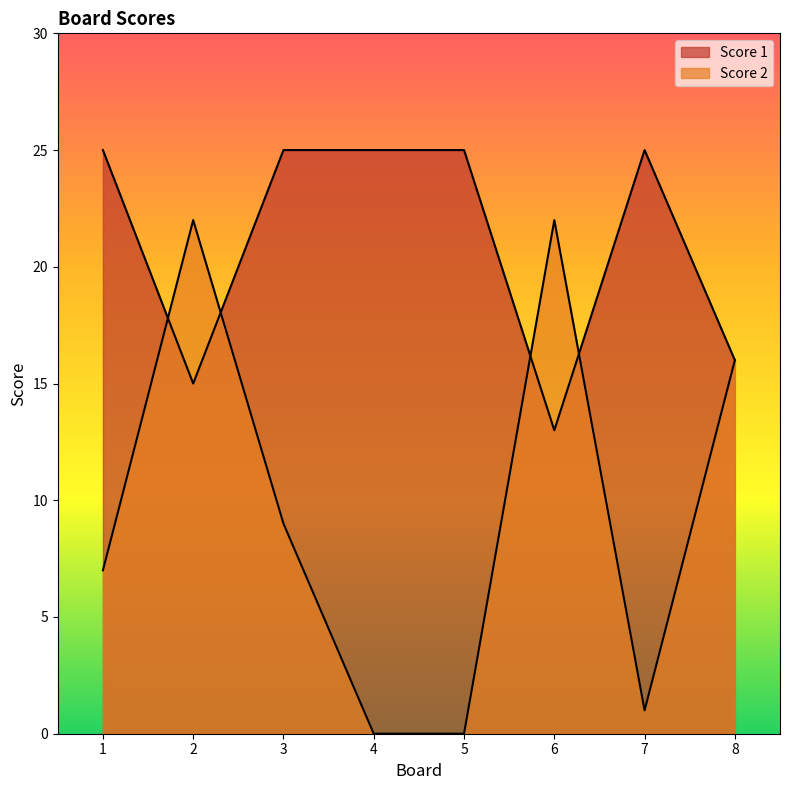

What is the value of the Score 1 point at the 3rd from the left?

25